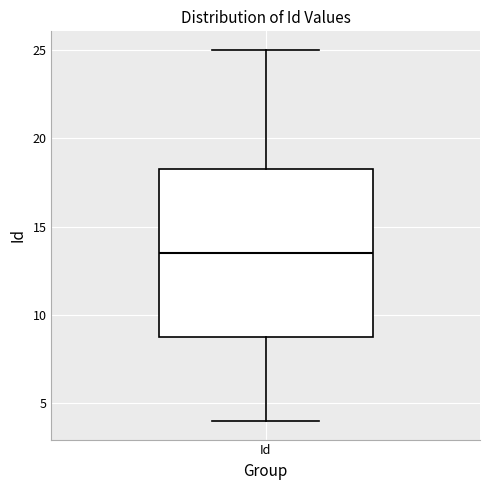

Where does the lower whisker of the box for Id end on the y-axis? The values are not printed on the chart, so give them approximately, as read against the axis.

4.0